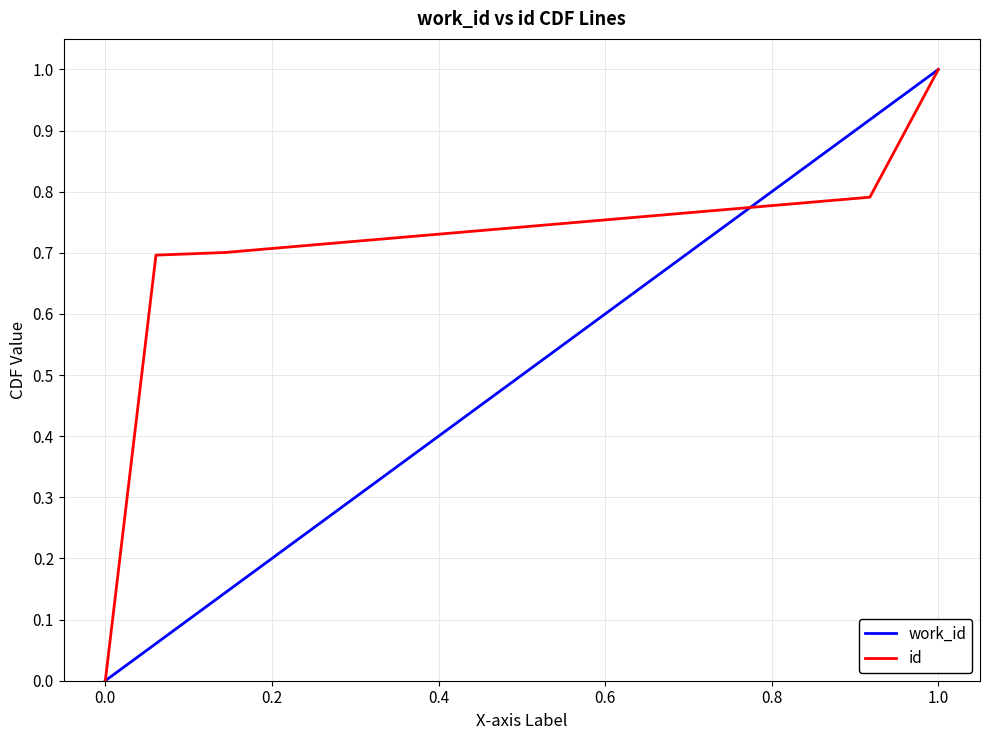

What is the greatest value displayed?

1.0